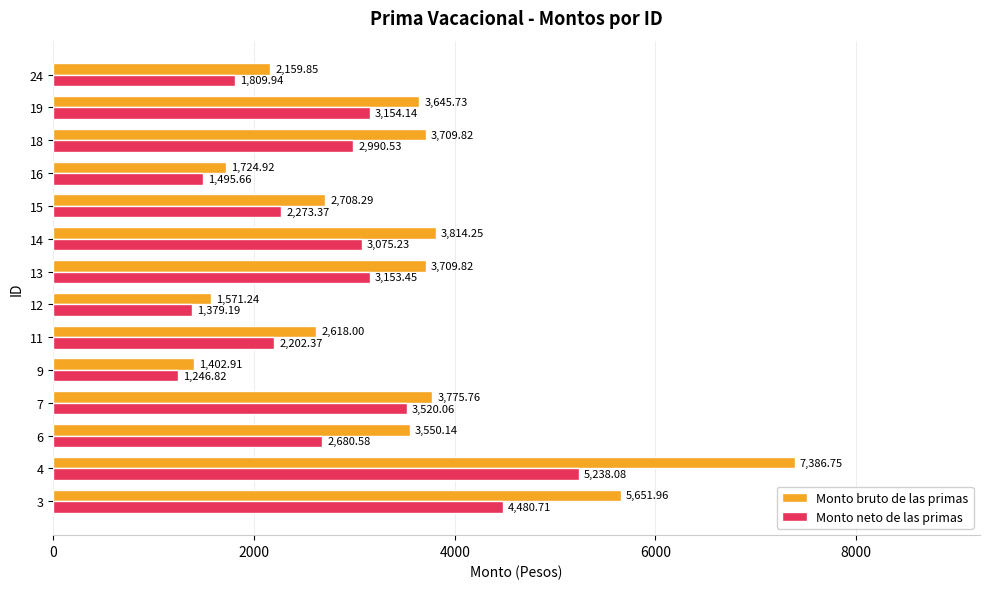

What is the difference between the second highest and second lowest values in the Monto neto de las primas series?

3101.5